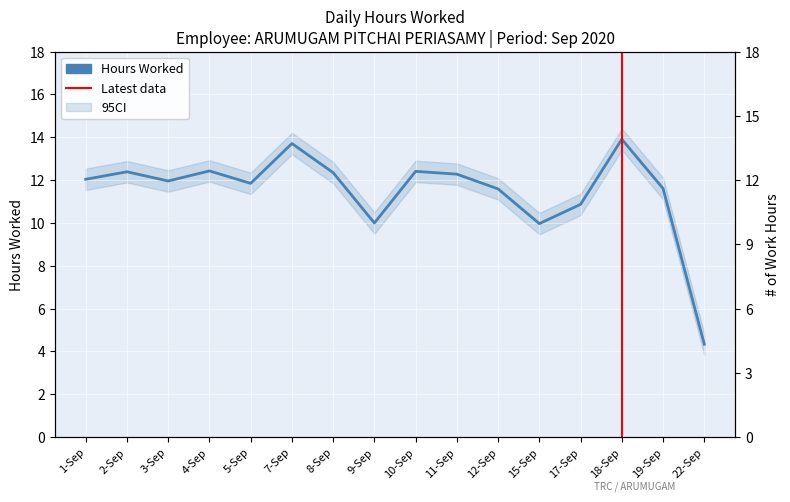

What is the value of the 6th point from the left?

13.7